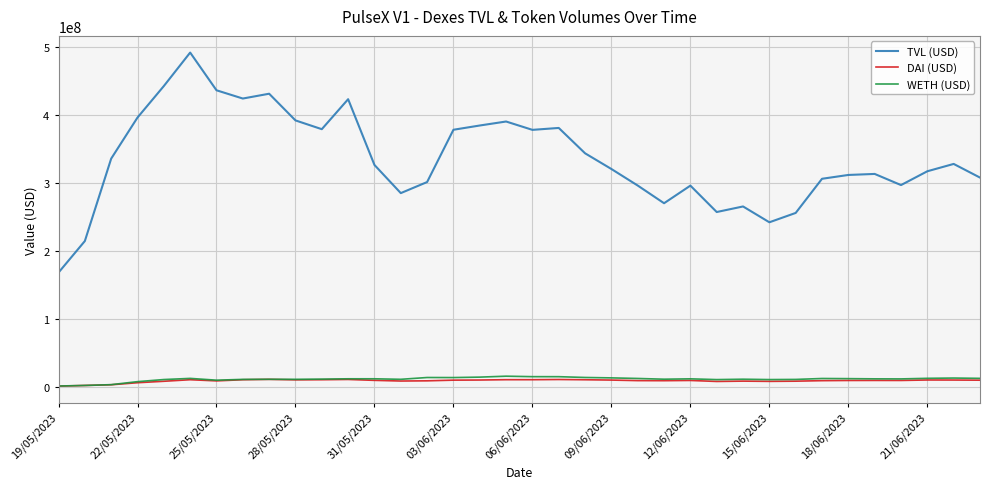

What is the difference between the second highest and second lowest values in the DAI (USD) series?

8813036.0